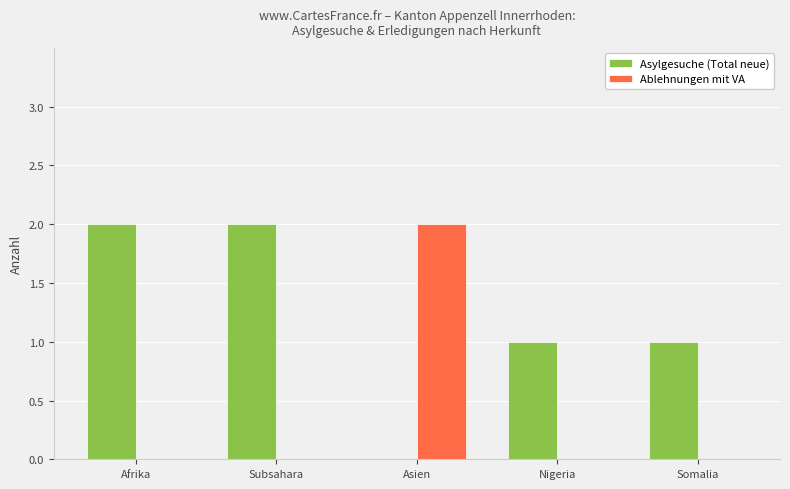

Which series has the largest total across all categories?

Asylgesuche (Total neue)